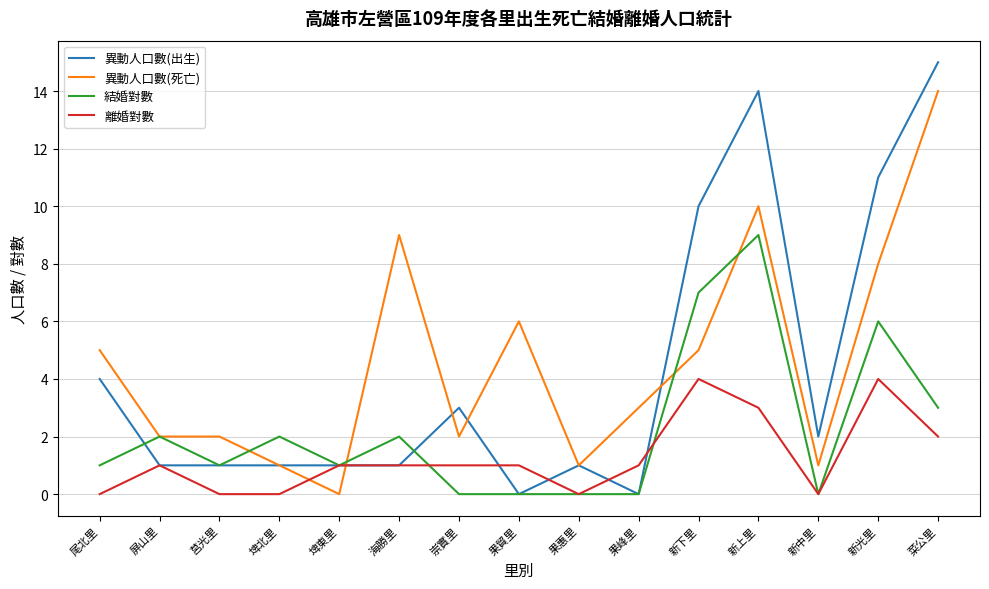

What position from the left is 海勝里?

6